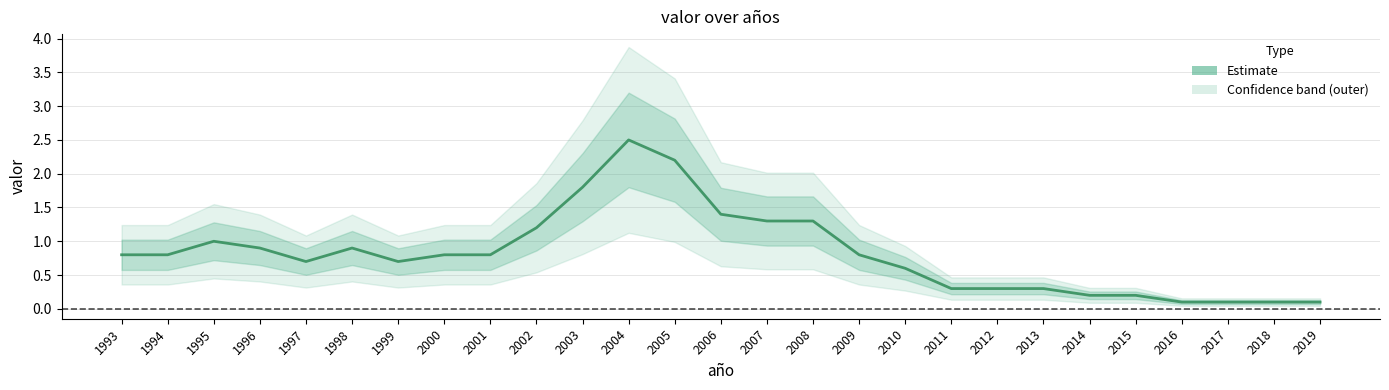

Where is the first local maximum?

1995